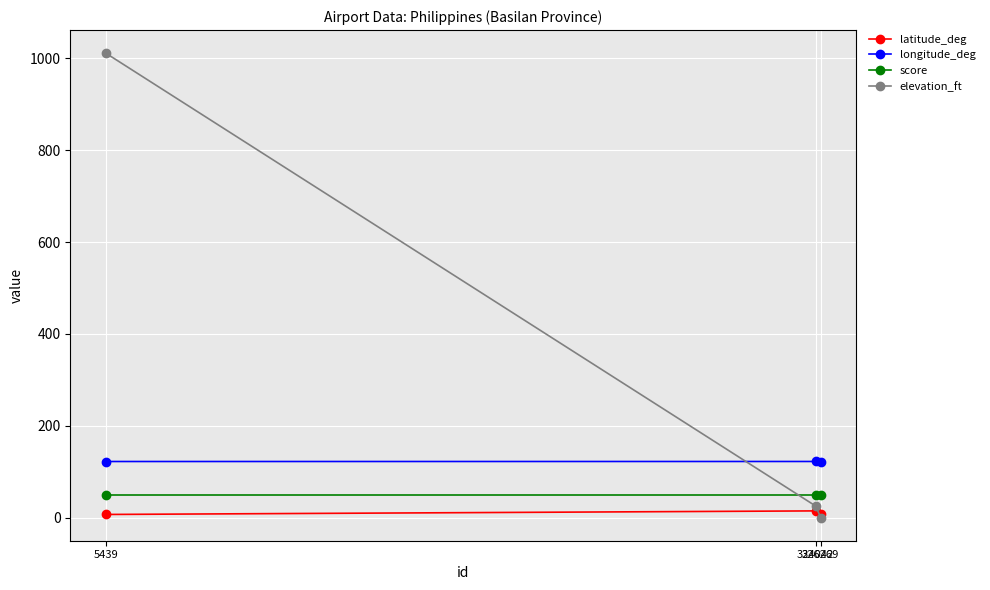

At which category is the sum across all series the highest?

5439